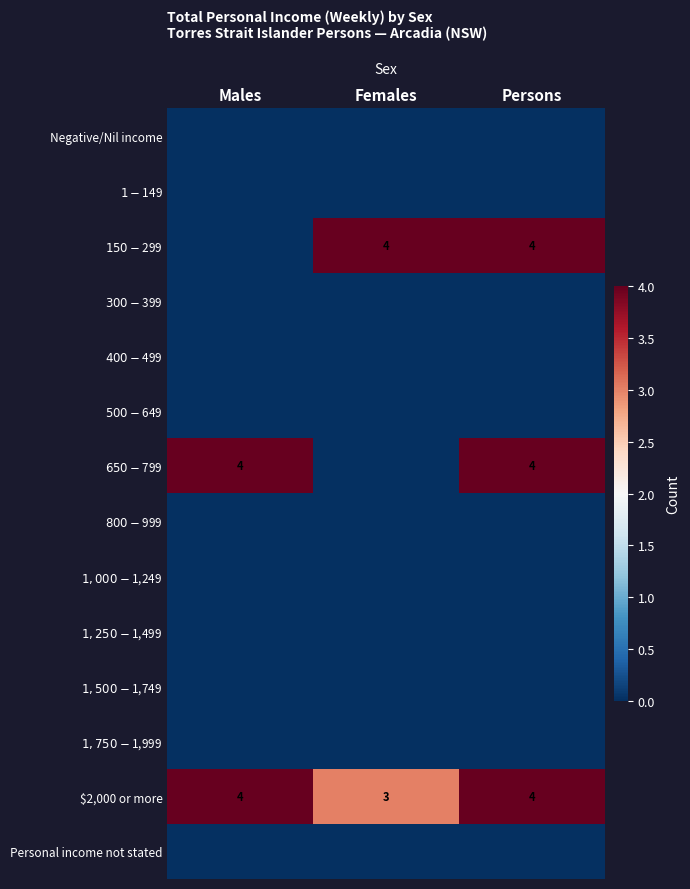

What is the approximate value of $2,000 or more at Persons?

4